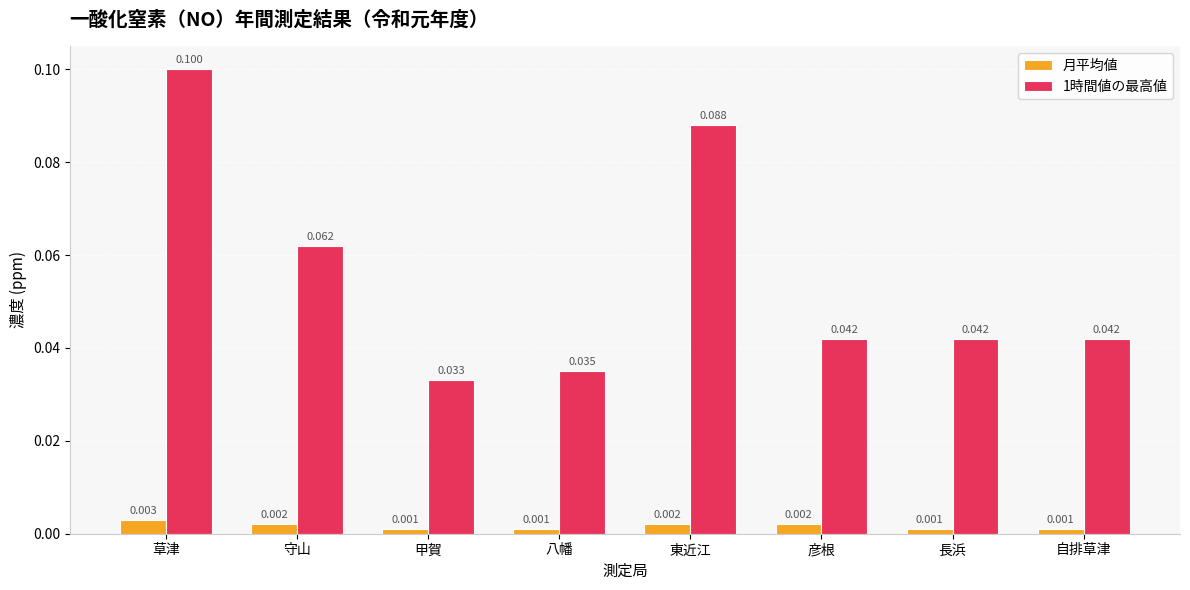

Is the value of 1時間値の最高値 at 東近江 greater than the value of 月平均値 at 長浜?

Yes